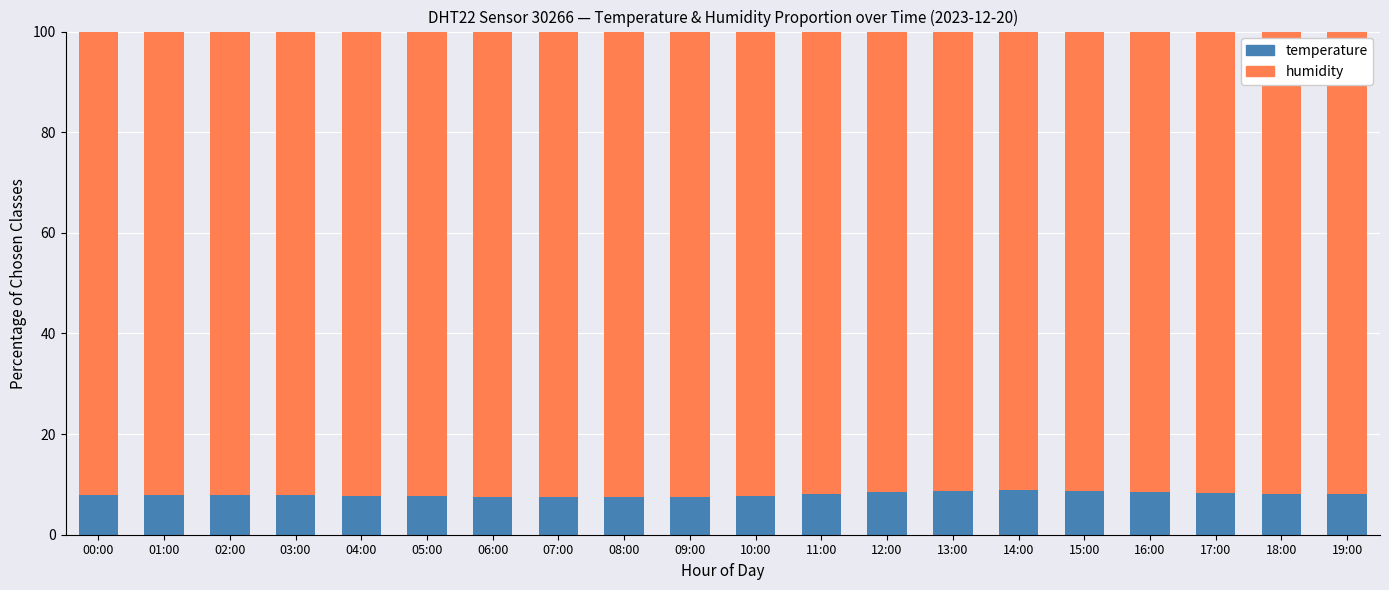

Are the bars horizontal?

No